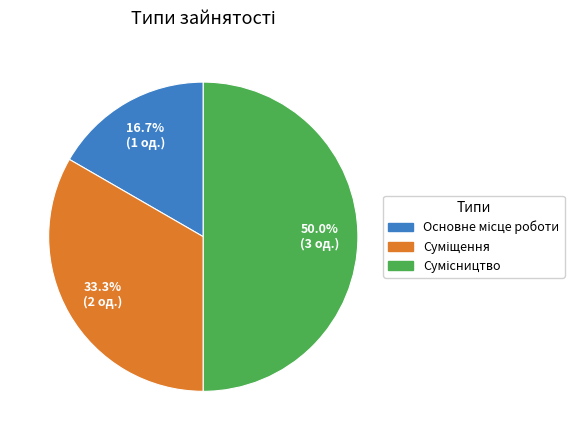

Which category has the biggest portion of the pie?

Сумісництво